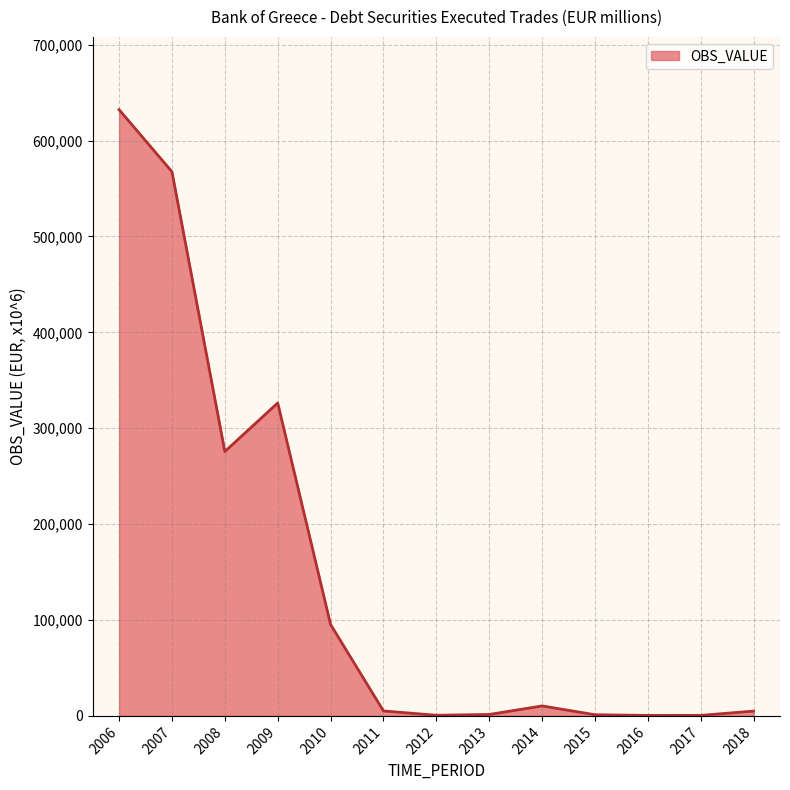

What is the change in value from 2014 to 2017?

-9840